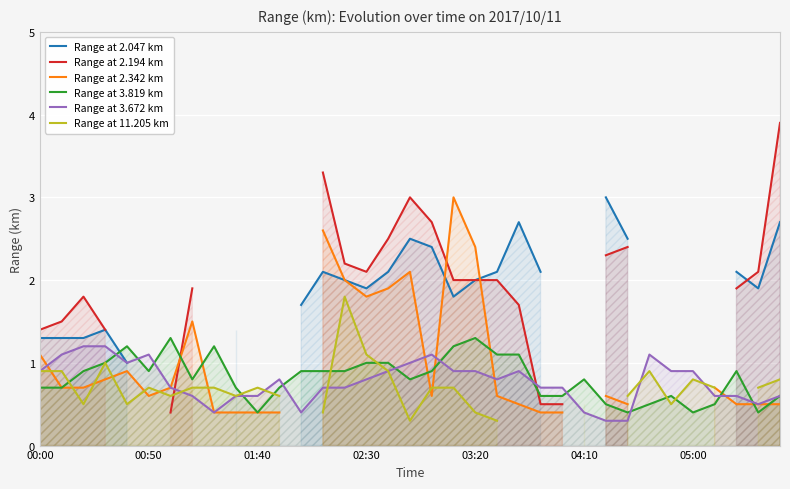

Count the Range at 3.819 km values in the range 0 to 1.

28